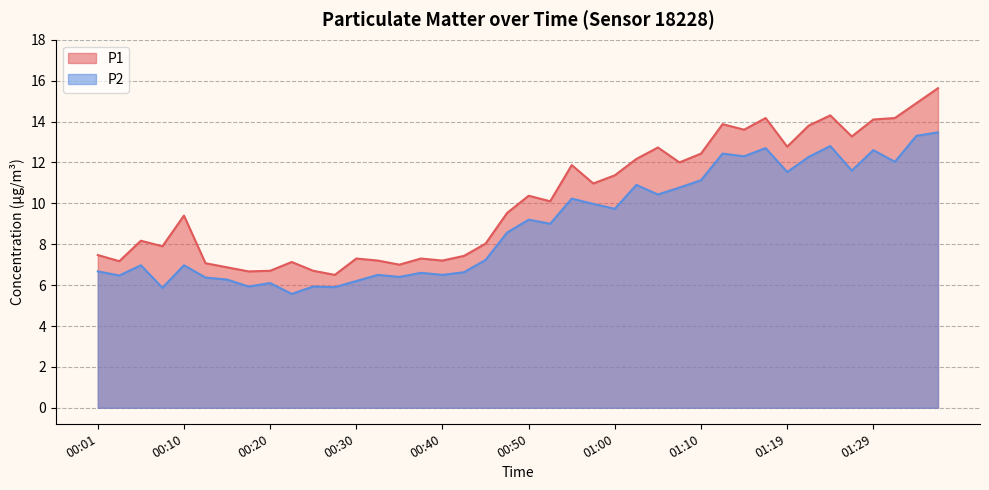

At which label does P2 first exceed 9?

00:50